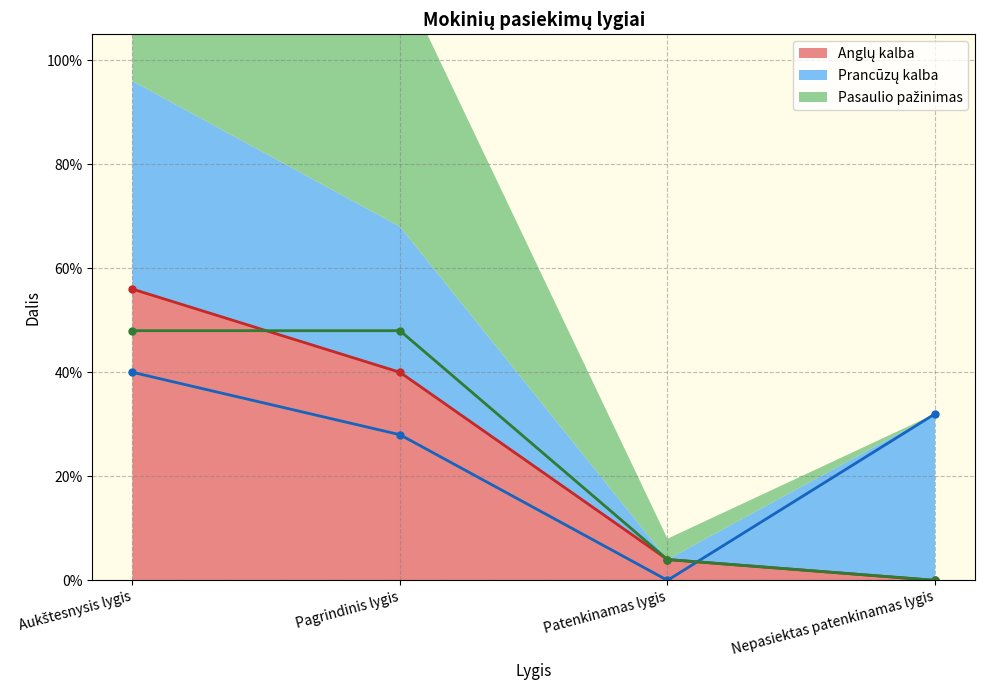

How many Prancūzų kalba values are between 0 and 1?

4